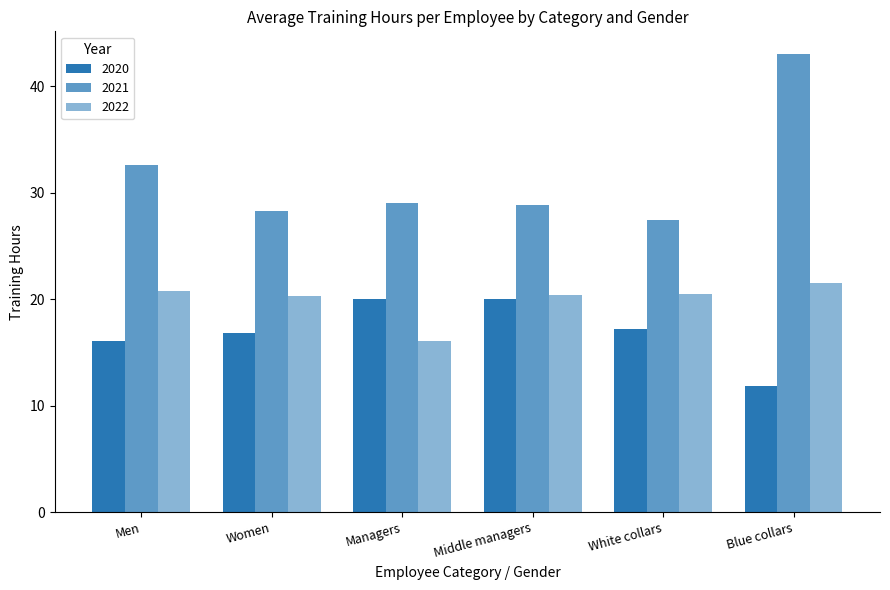

At which label does 2020 reach its peak?

Managers